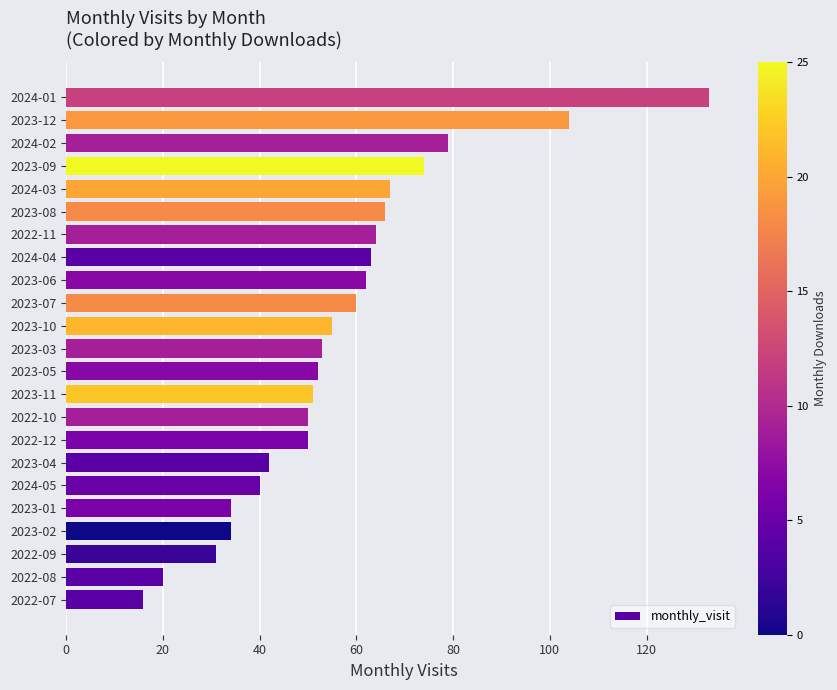

Is it true that the value at 2022-09 is 50?

False